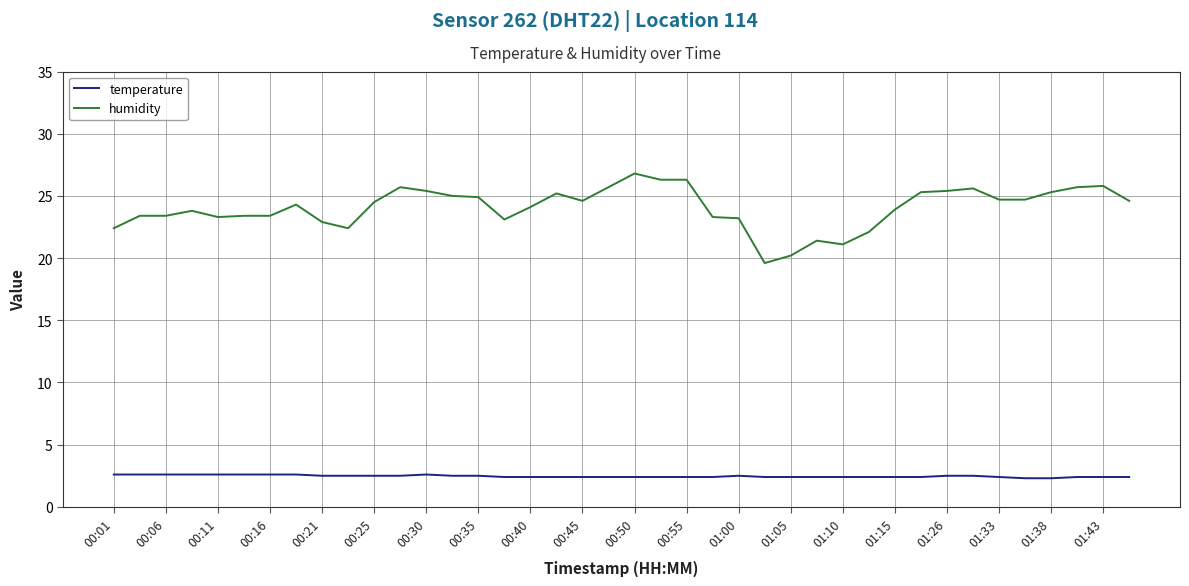

True or false: temperature and humidity cross at least once.

False